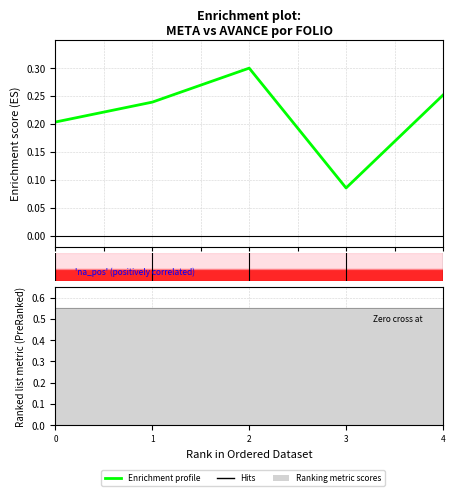

What is the sum of the values at 4.0 and 1.0?

0.5